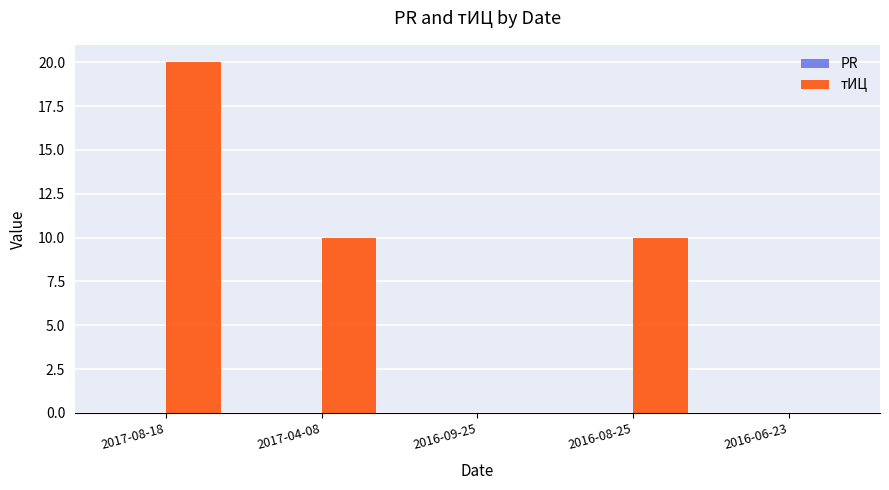

Reading left to right, what are all the values shown in this chart?

2017-08-18=20	2017-04-08=10	2016-09-25=0	2016-08-25=10	2016-06-23=0